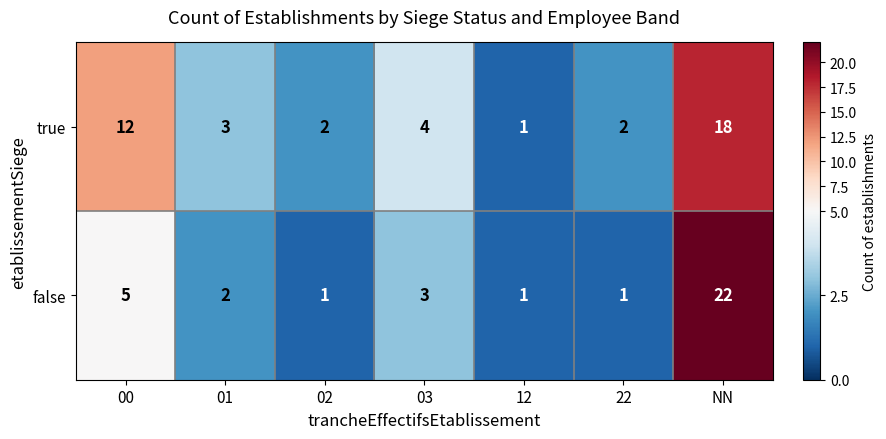

At which label does true reach its minimum?

12